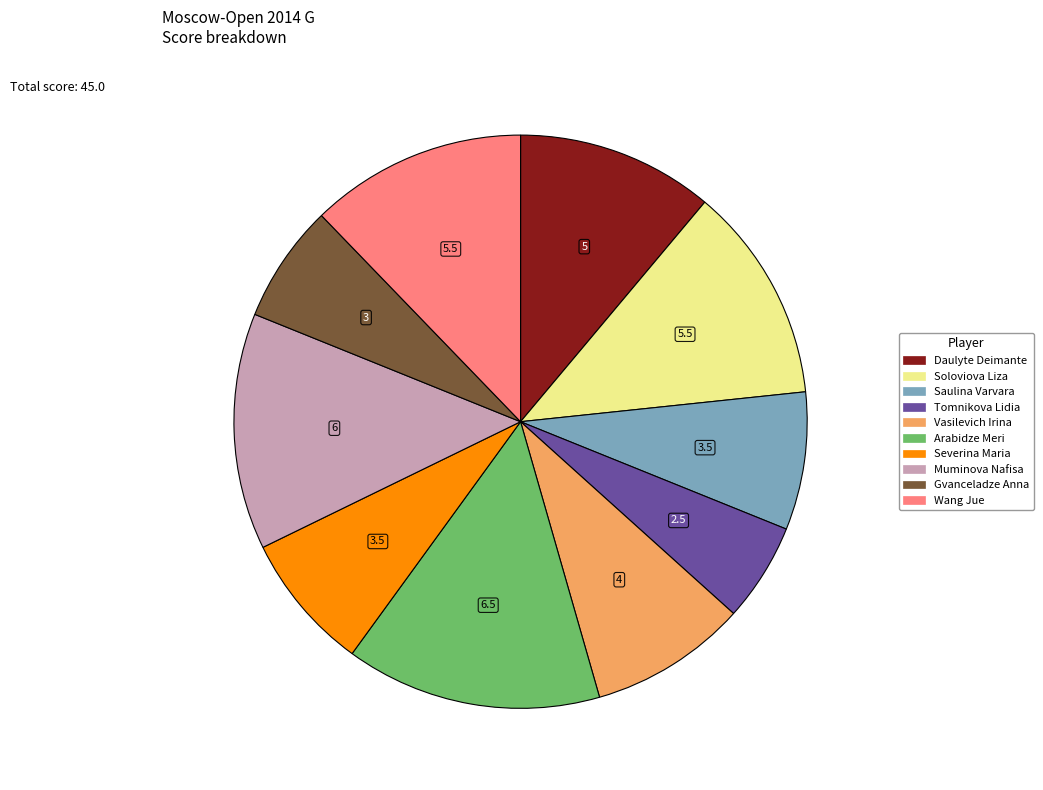

Is the sum of Severina Maria and Saulina Varvara greater than half?

No